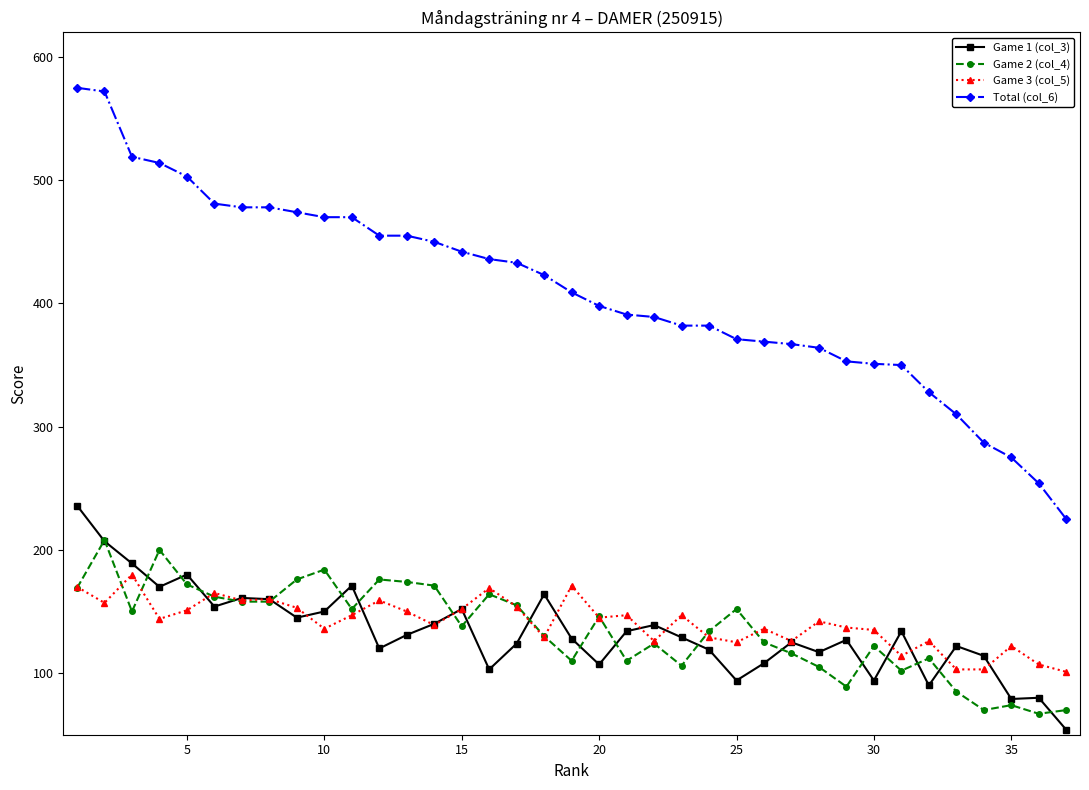

Which series has the largest range (max minus min)?

Total (col_6)